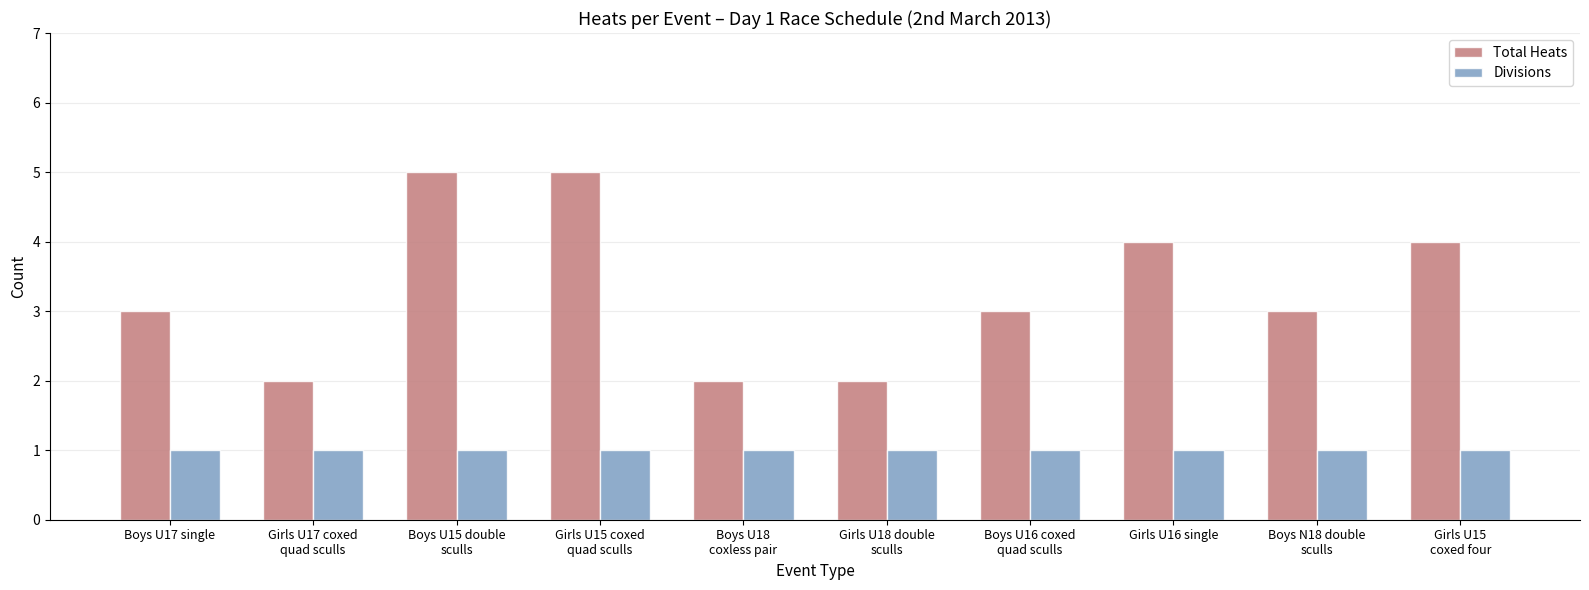

What position from the right is Girls U17 coxed
quad sculls?

9